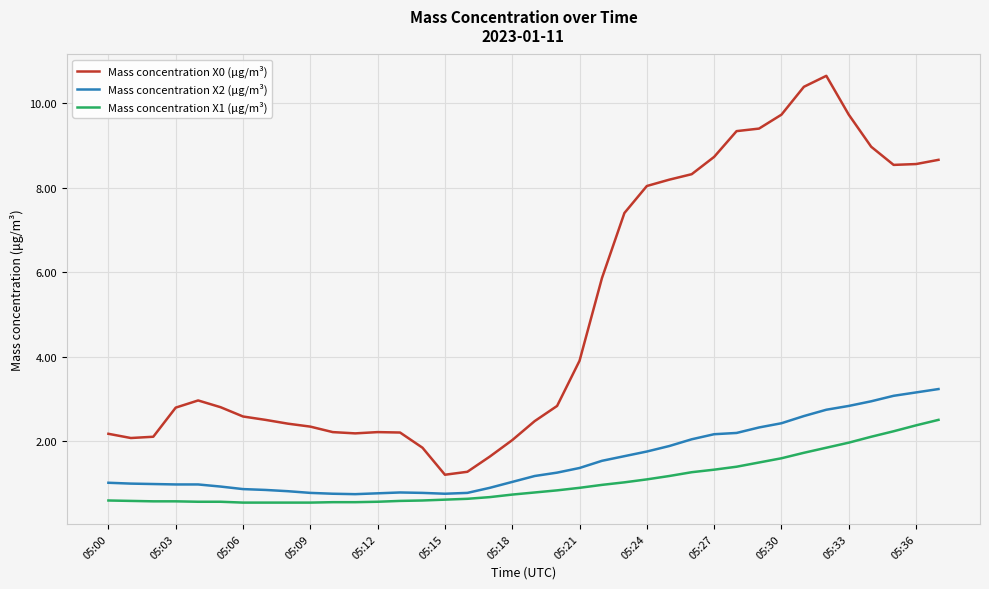

Which series has the largest total across all categories?

Mass concentration X0 (μg/m³)